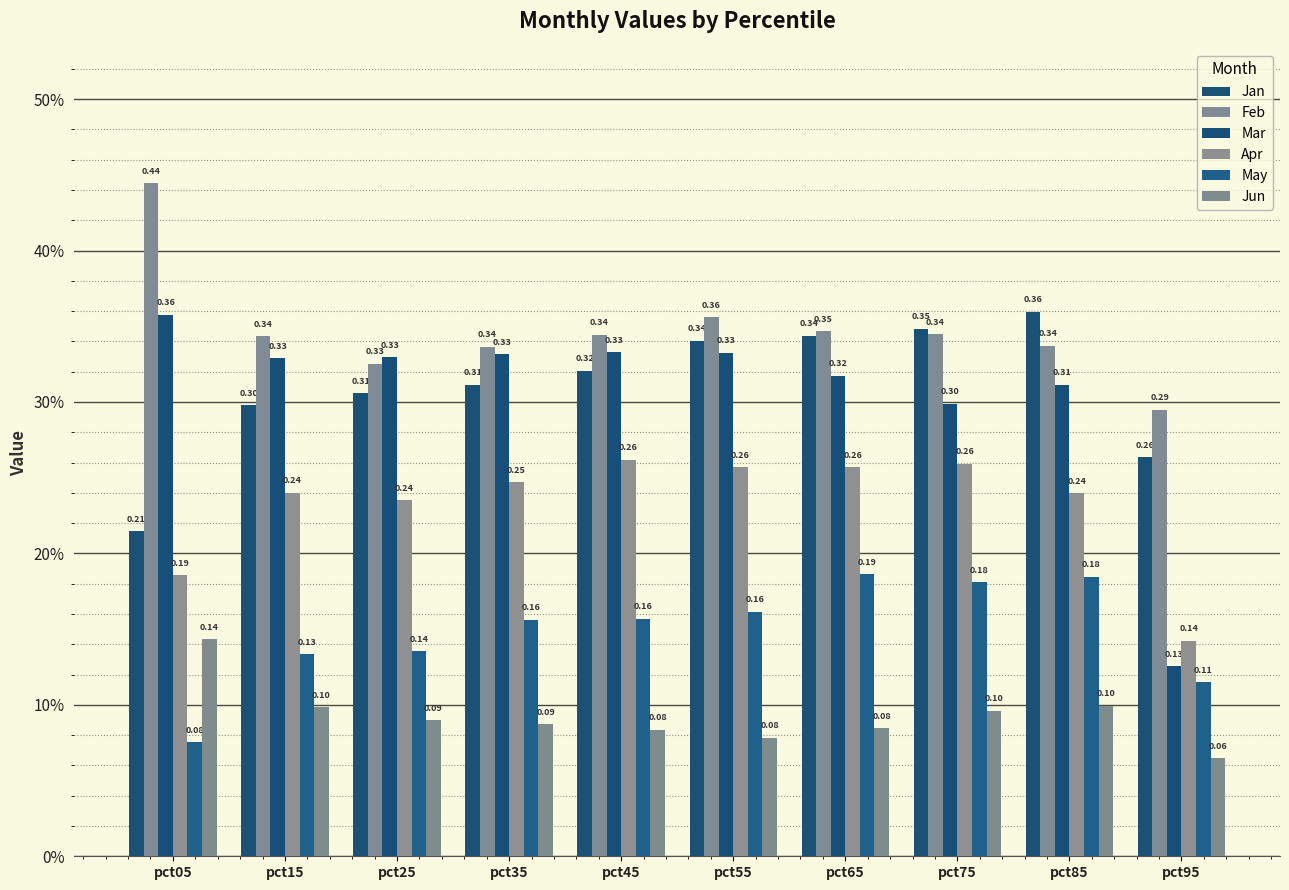

Are the bars grouped side by side (vs. stacked)?

Yes